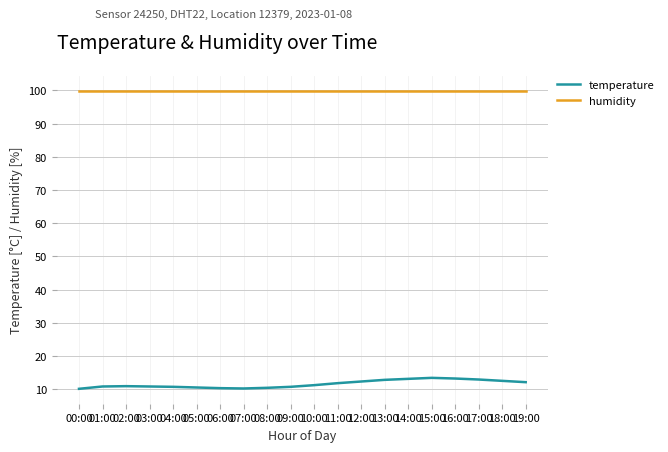

At 19:00, list the series in order from largest to smallest.

humidity, temperature